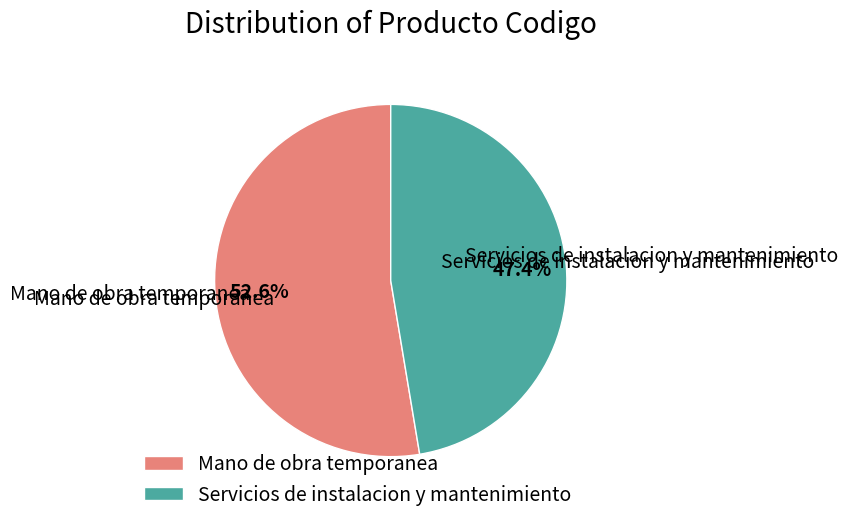

To the nearest percent, what is the difference between the largest and smallest slice percentages?

5%